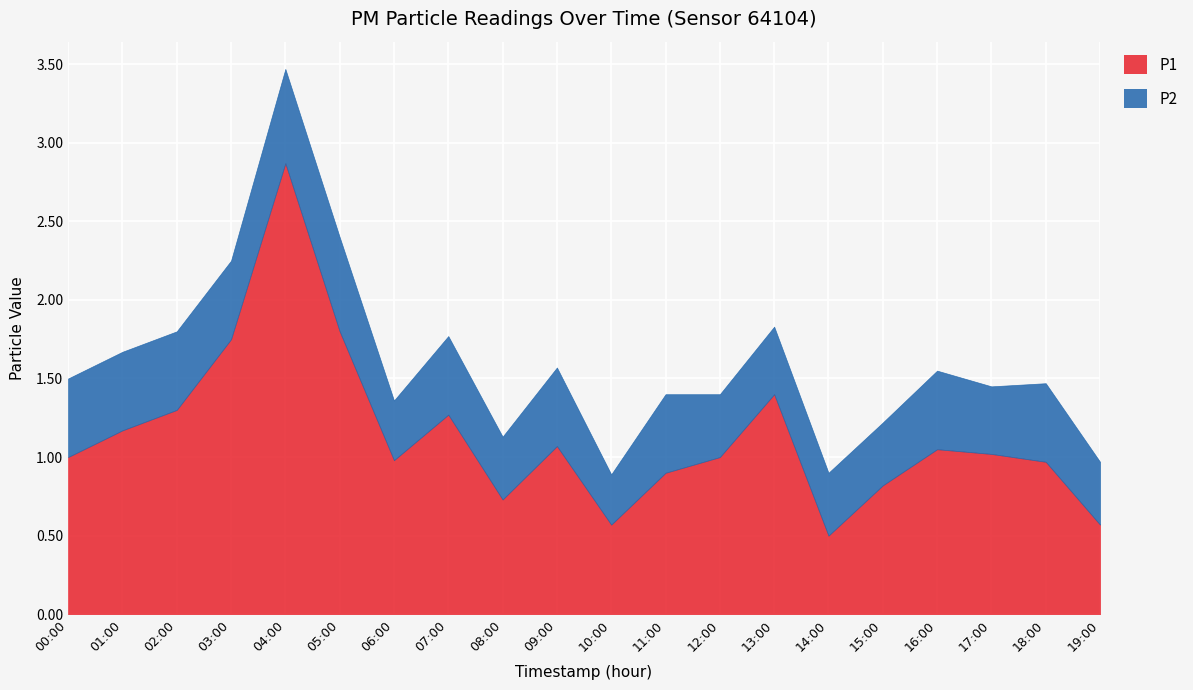

How many lines are shown in the chart?

2